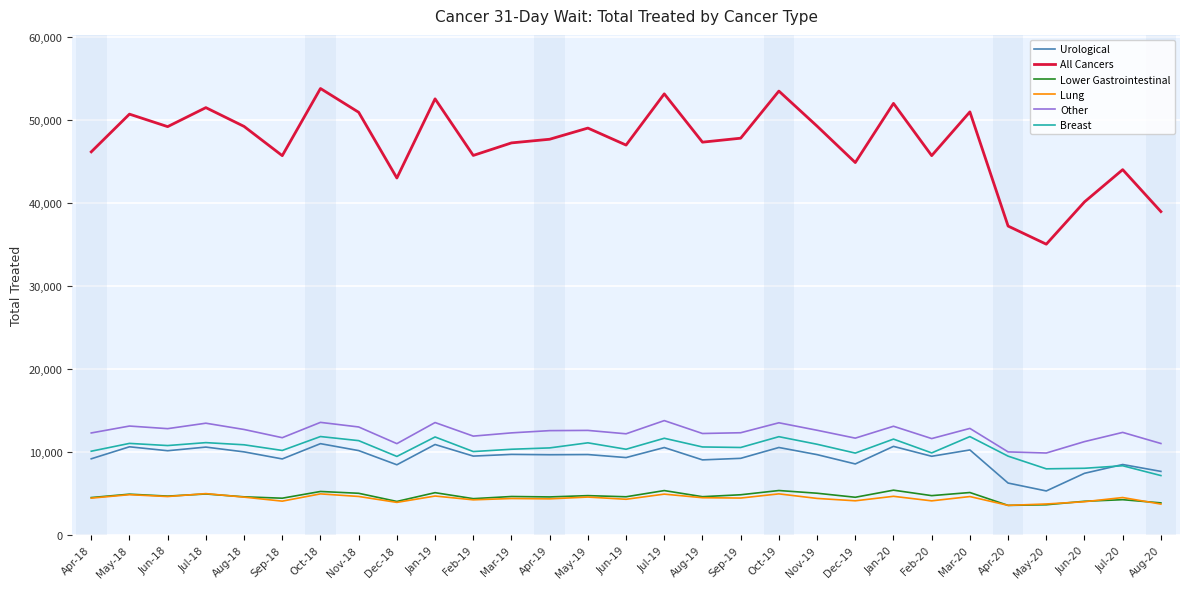

Which series has the largest total across all categories?

All Cancers